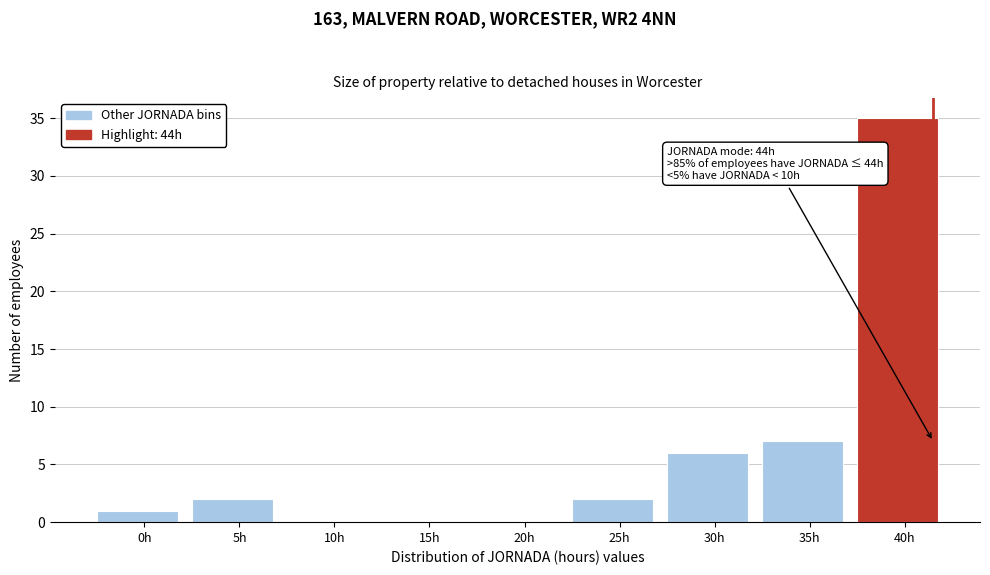

Reading left to right, extract all data points from this chart.

0h=1	5h=2	10h=0	15h=0	20h=0	25h=2	30h=6	35h=7	40h=35